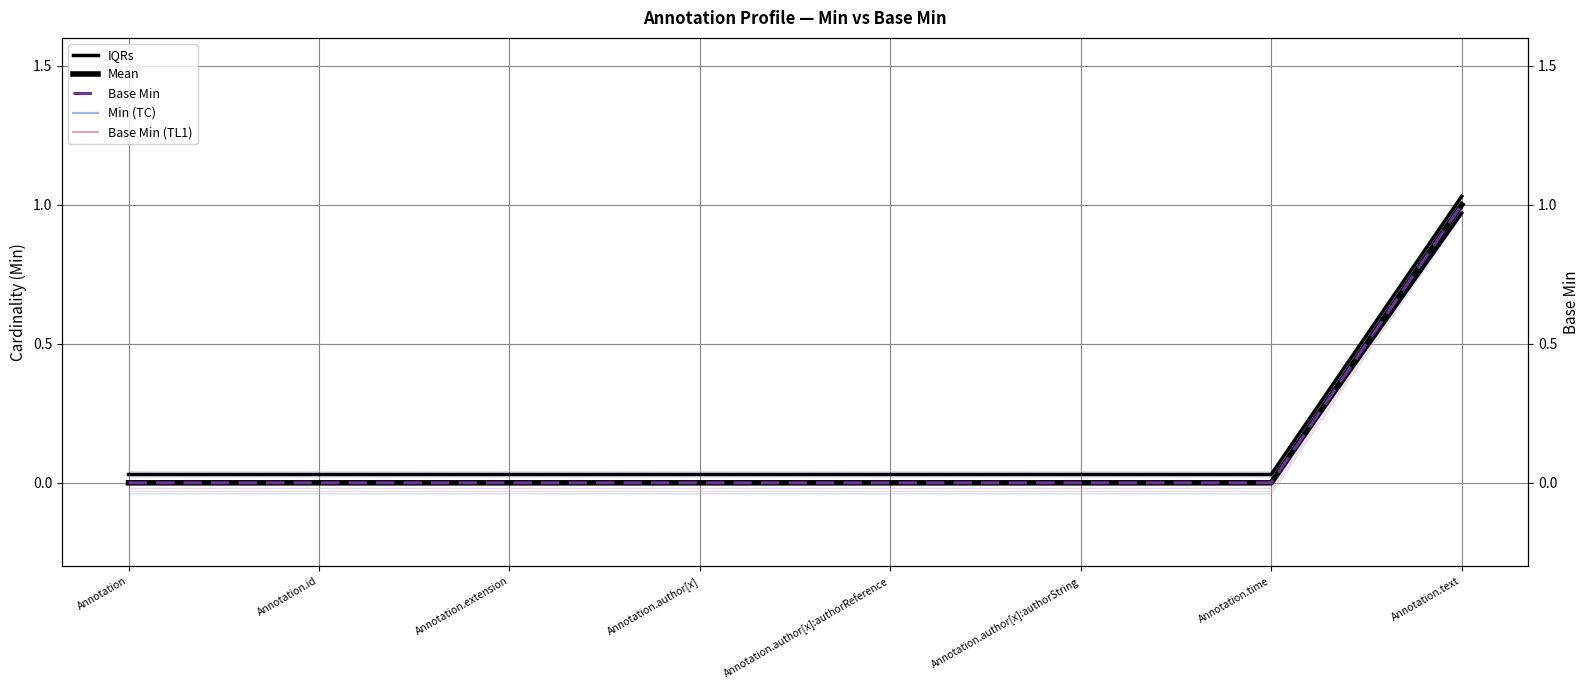

What is the difference between the maximum and minimum values in the Base Min series?

1.0